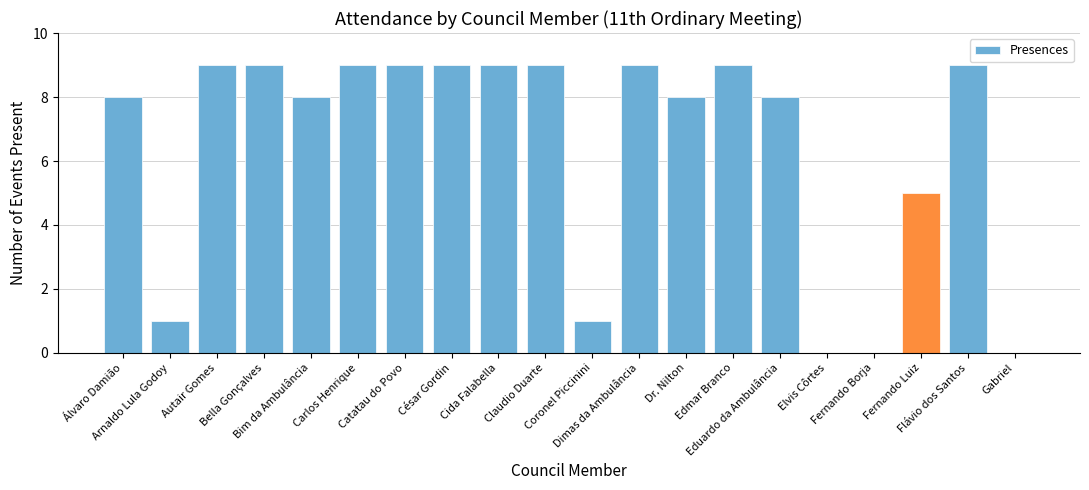

What is the greatest value displayed?

9